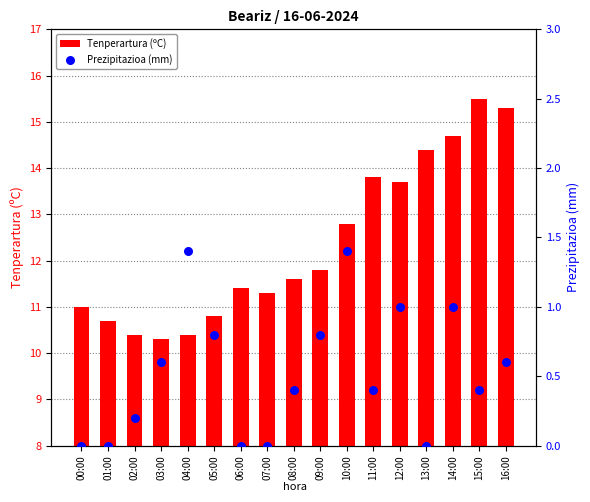

Which series has the widest spread of Y values?

Tenperartura (ºC)